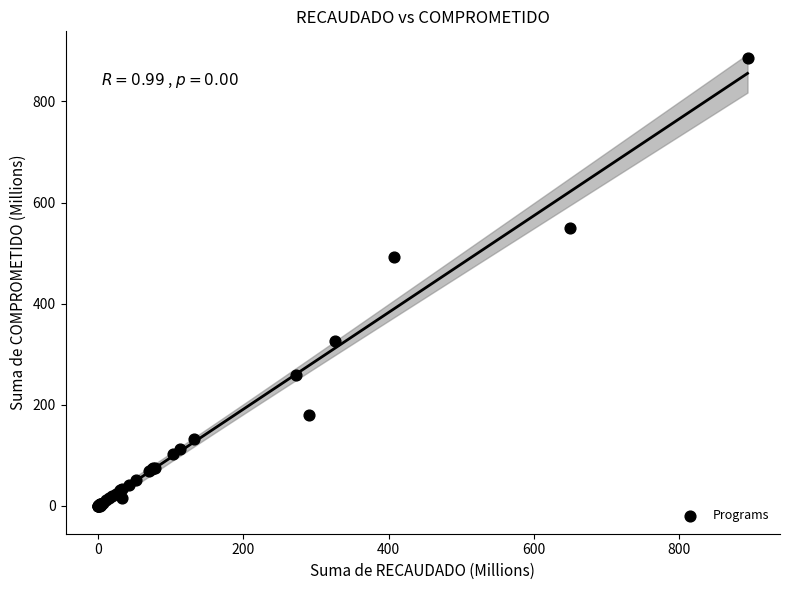

What Y value in the scatter plot is closest to 442?

493.2